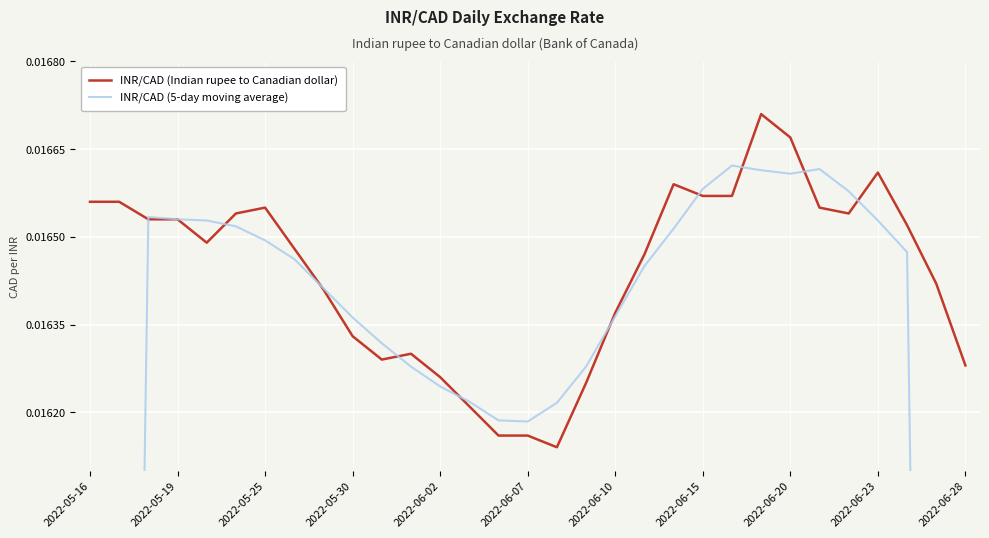

Which series has the largest range (max minus min)?

INR/CAD (5-day moving average)